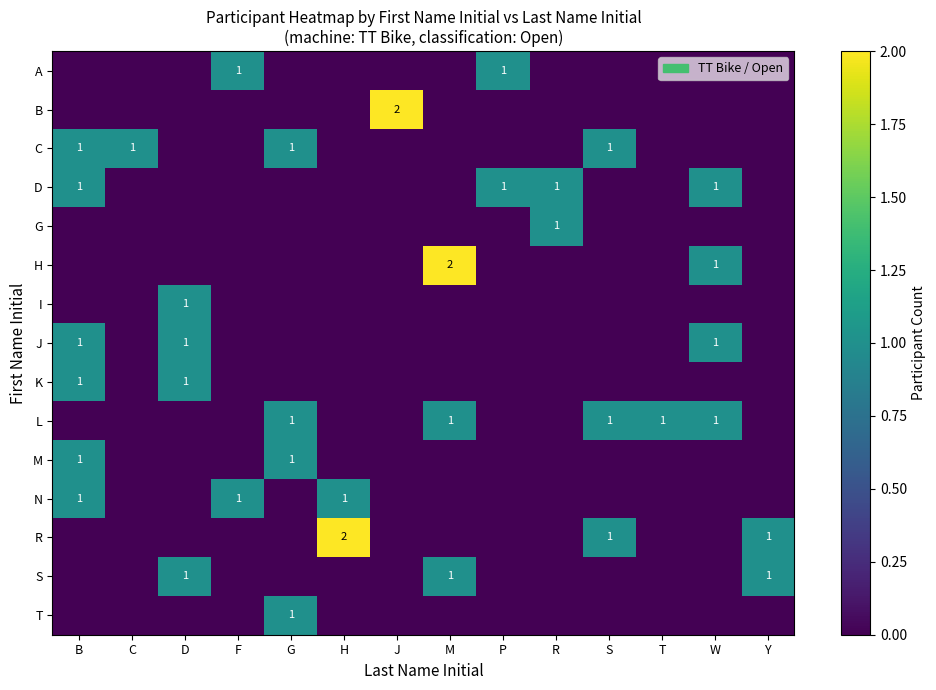

What is the sum of all H values?

3